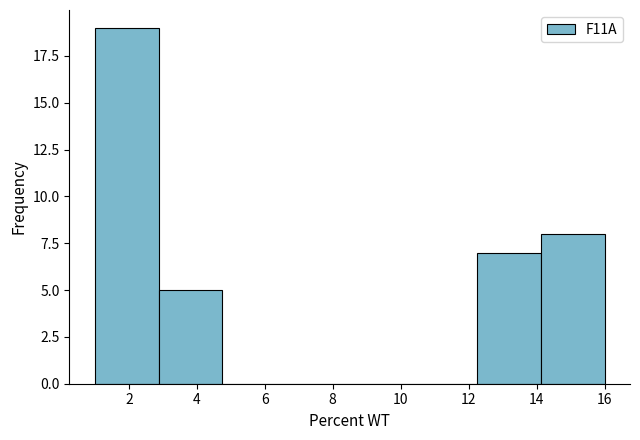

Over which range of the x-axis is the bar tallest?

1.0 to 2.8